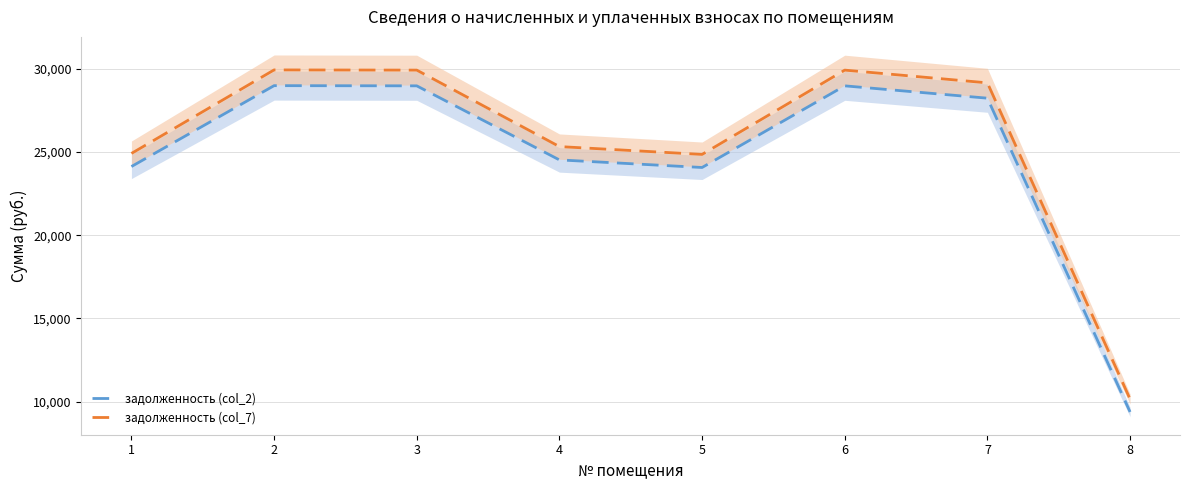

True or false: задолженность (col_7) and задолженность (col_2) cross at least once.

False